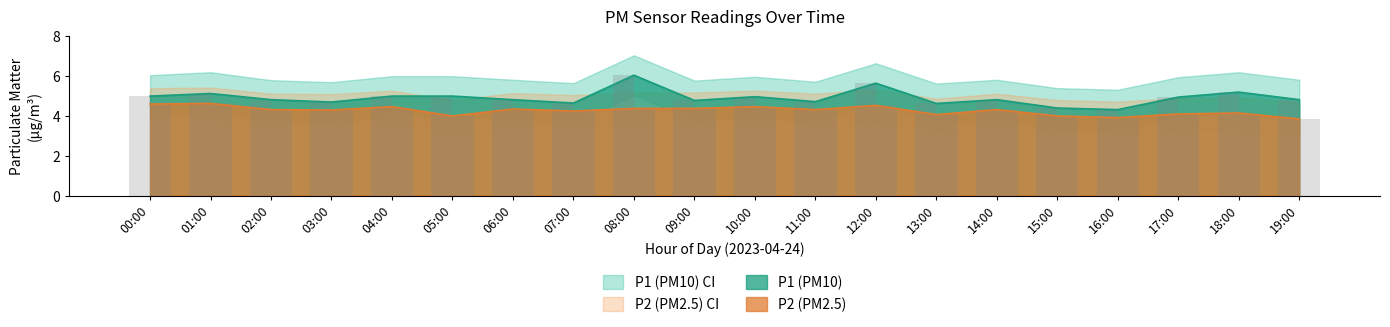

At which category is the sum across all series the highest?

08:00